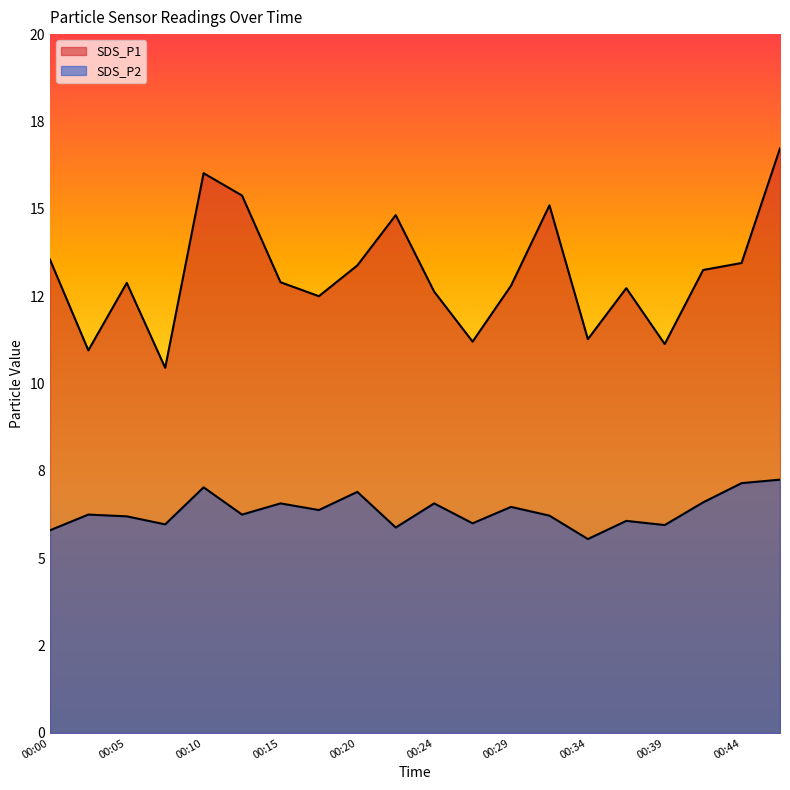

What is the average value of the SDS_P1 series?

13.2